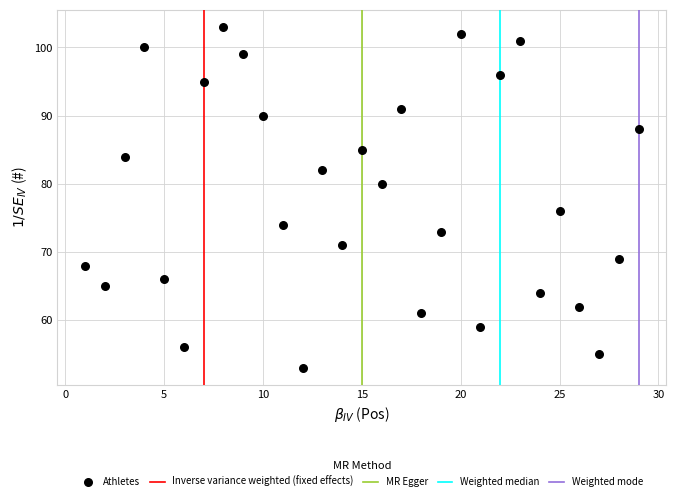

What is the range of Y values (max minus min)?

50